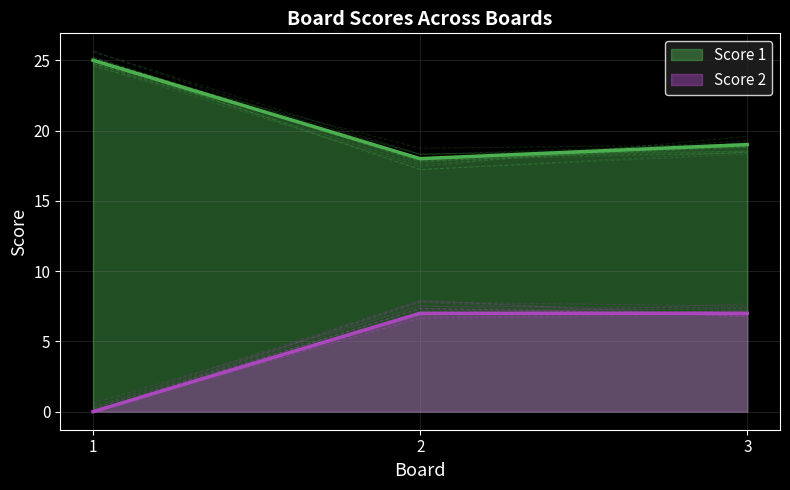

What are all the series names shown in the legend?

Score 1, Score 2